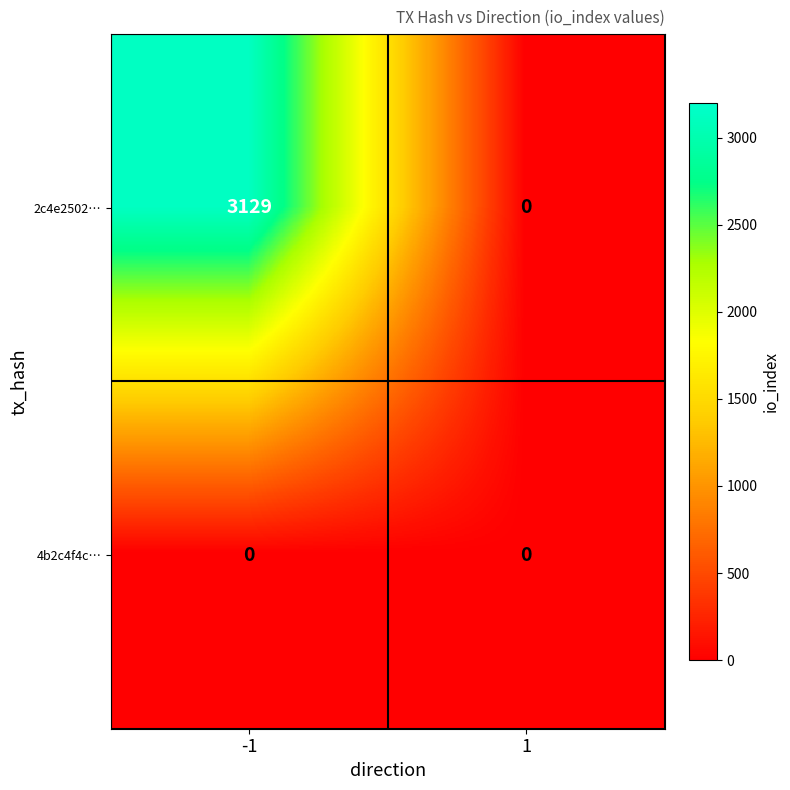

Which series has the widest spread of values?

2c4e2502…